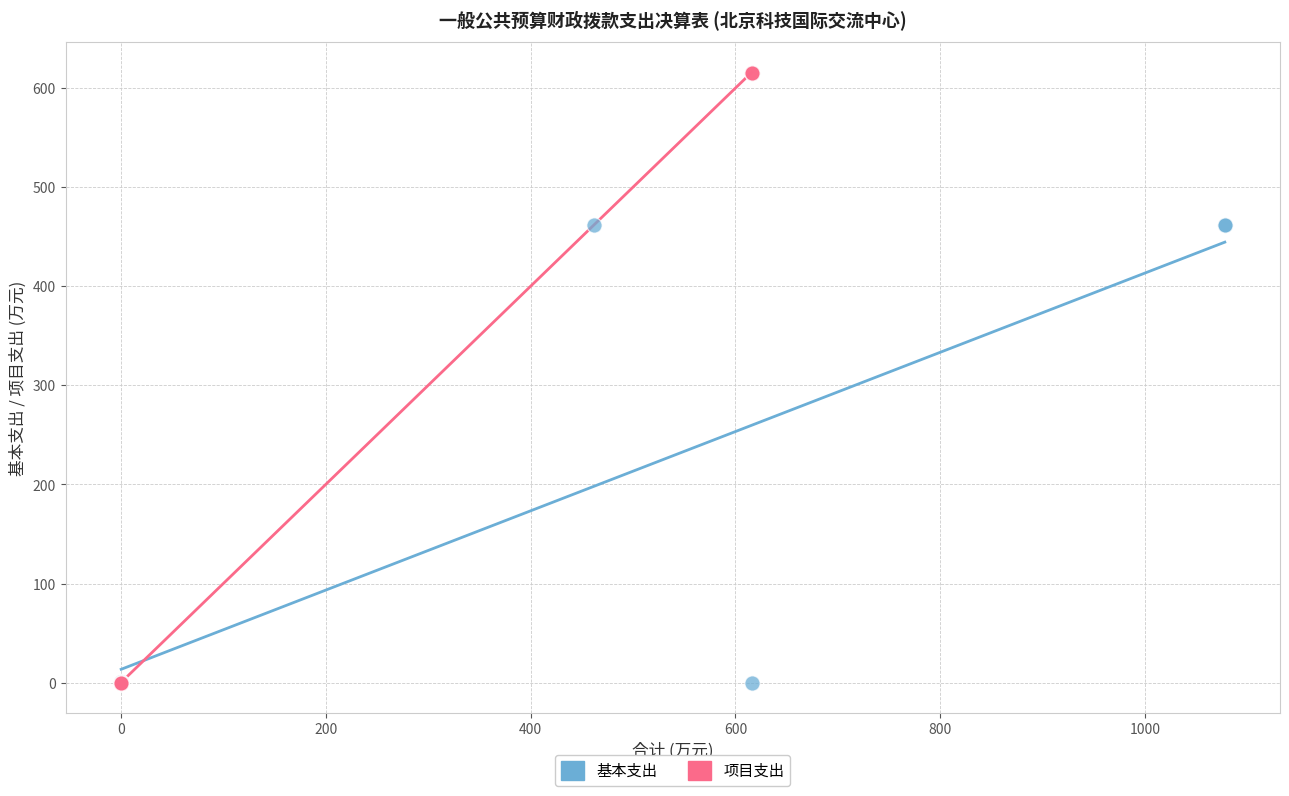

What are all the series names shown in the legend?

基本支出, 项目支出